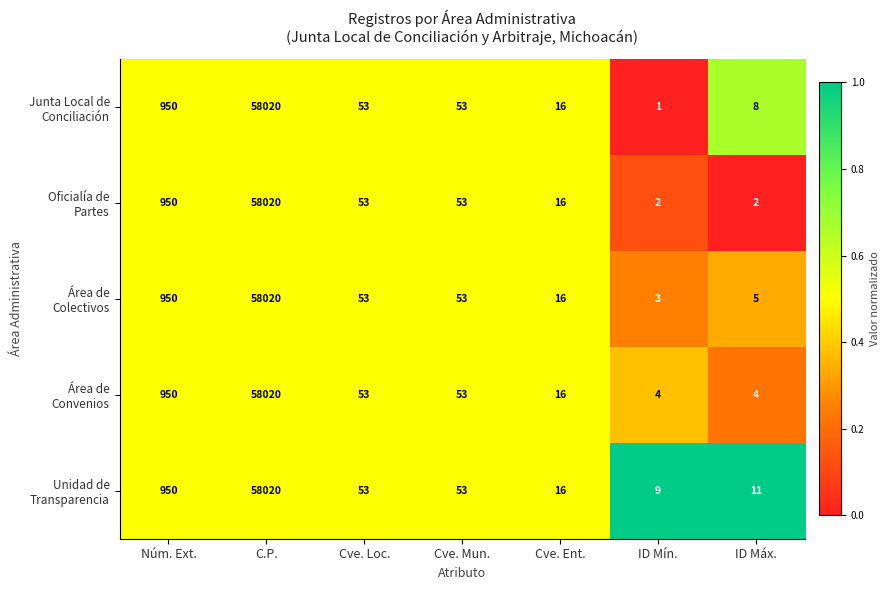

At which category does the chart reach its minimum across all series?

ID Mín.